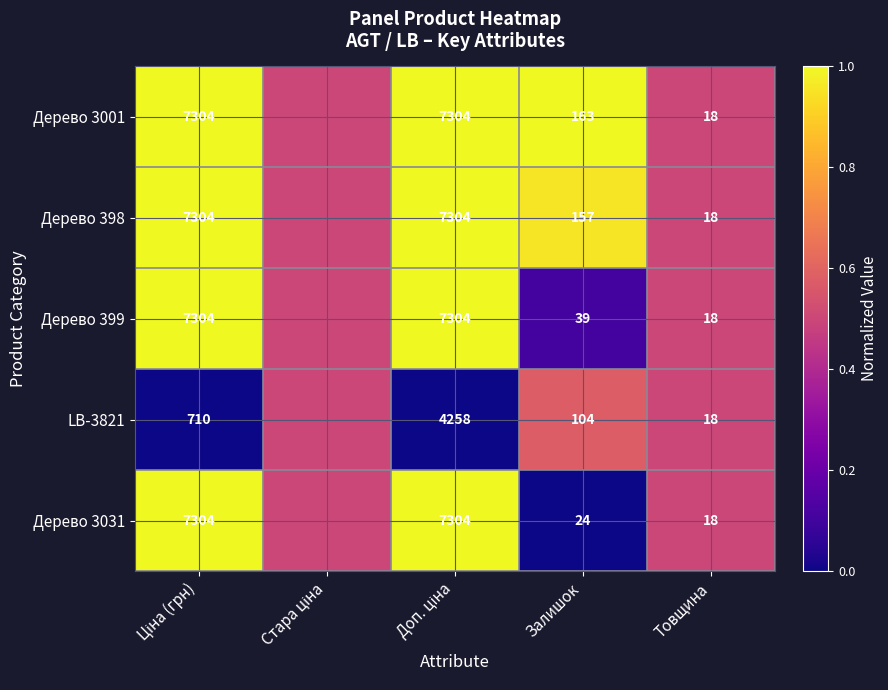

The value of Дерево 3031 at Товщина is 30.2. True or false?

False